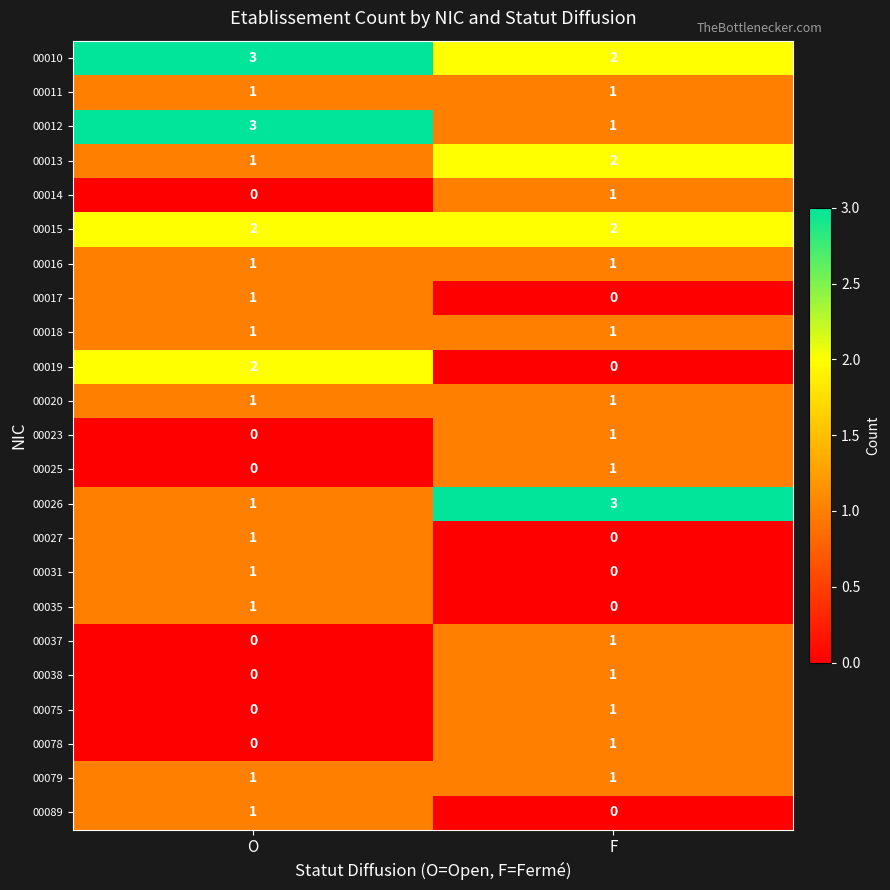

Which series has the largest total across all categories?

00010